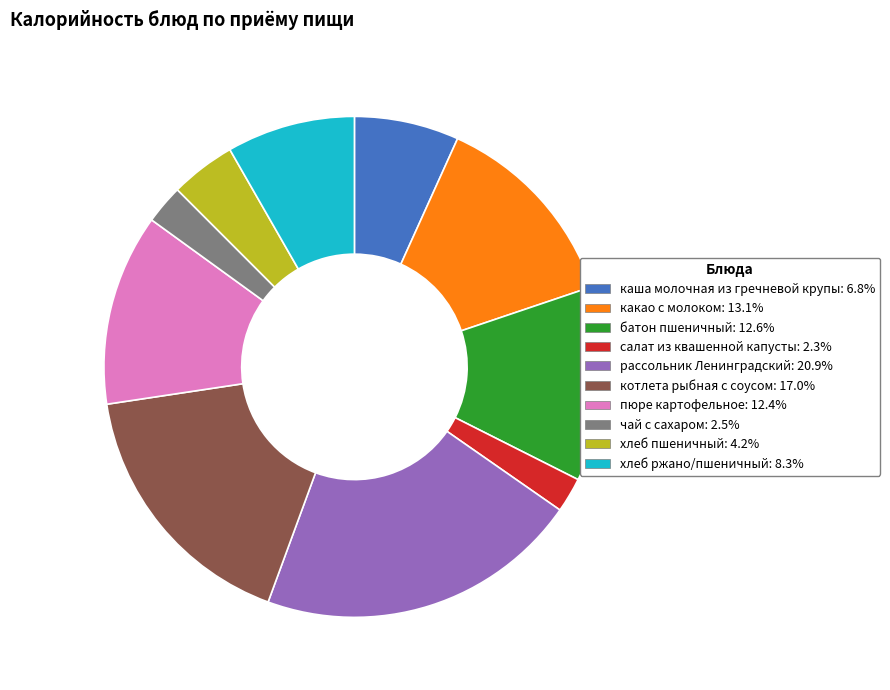

Between хлеб ржано/пшеничный and салат из квашенной капусты, which is larger?

хлеб ржано/пшеничный